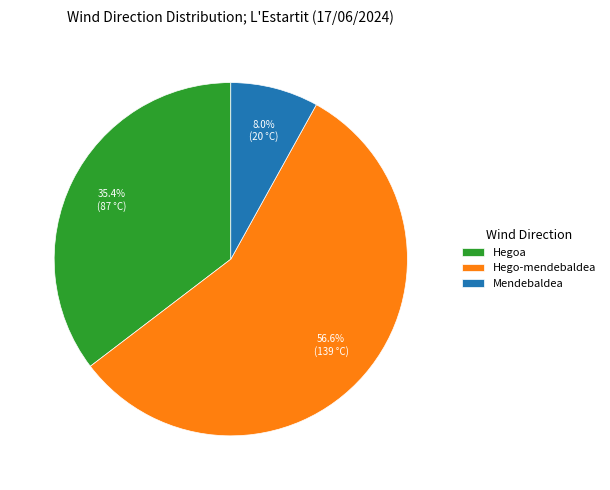

Rank the categories by value from highest to lowest.

Hego-mendebaldea, Hegoa, Mendebaldea